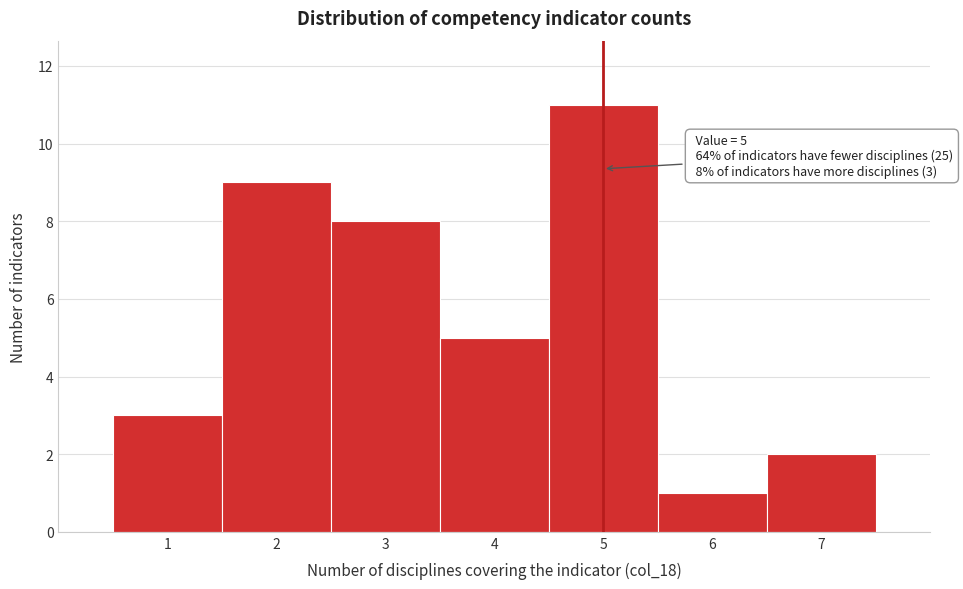

Which range on the x-axis has the tallest bar?

4.5 to 5.5